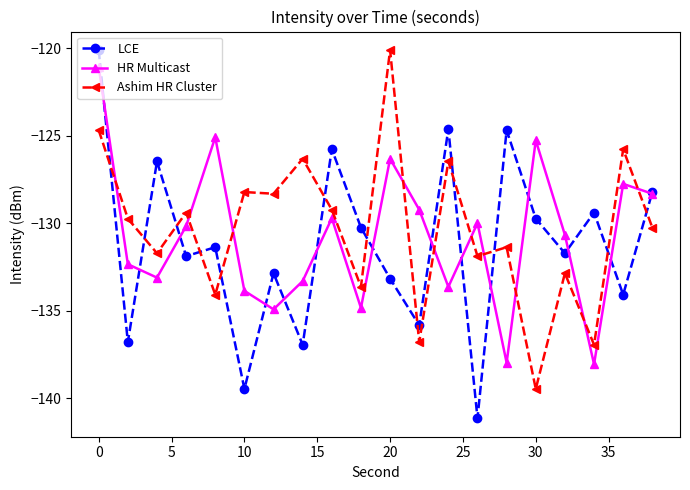

Which series has the largest range (max minus min)?

LCE